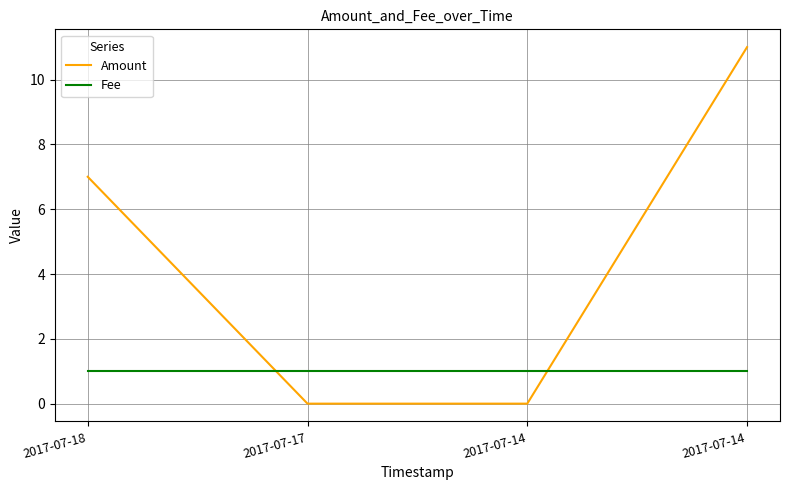

Is this an area chart (filled region under the line)?

No